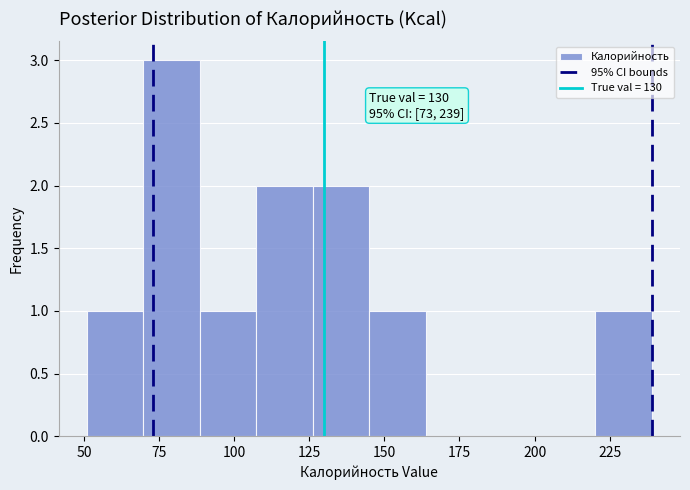

Read against the x-axis, roughly where is the centre of the tallest bar?

80